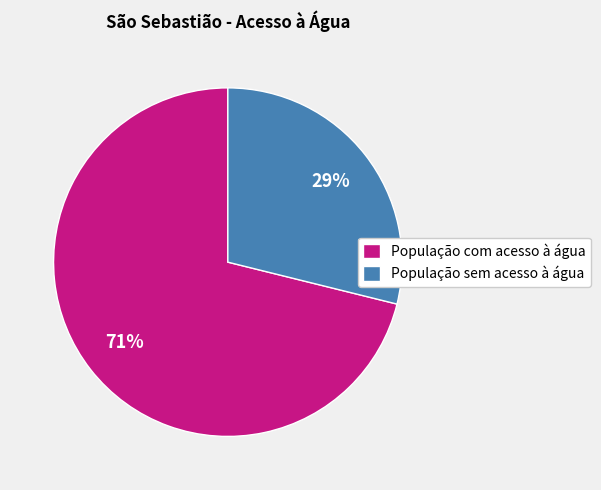

Which slice is the smallest?

População sem acesso à água